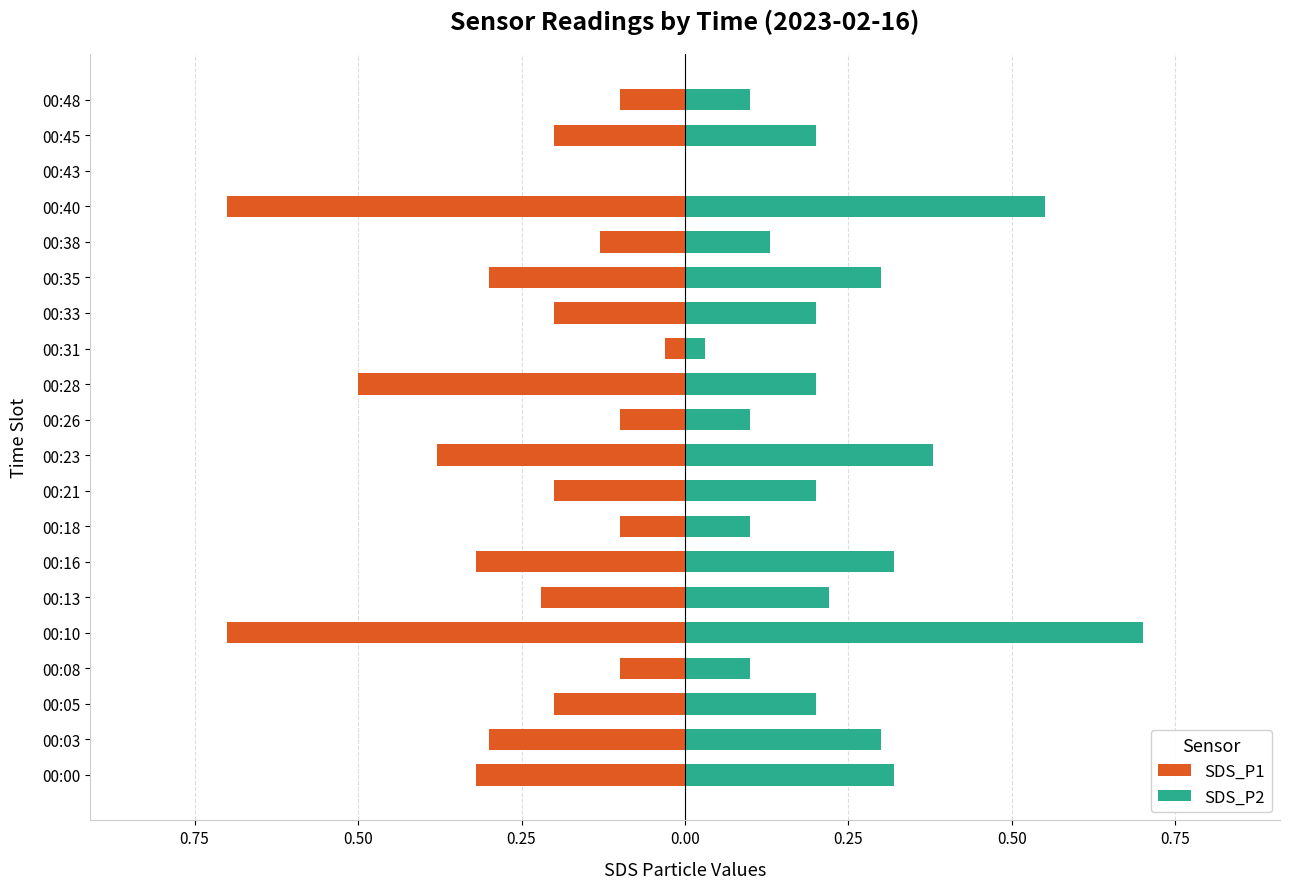

Reading right to left, transcribe all the data shown in this chart.

SDS_P1: -0.1	-0.2	0.0	-0.7	-0.1	-0.3	-0.2	-0.0	-0.5	-0.1	-0.4	-0.2	-0.1	-0.3	-0.2	-0.7	-0.1	-0.2	-0.3	-0.3
SDS_P2: 0.1	0.2	0.0	0.6	0.1	0.3	0.2	0.0	0.2	0.1	0.4	0.2	0.1	0.3	0.2	0.7	0.1	0.2	0.3	0.3